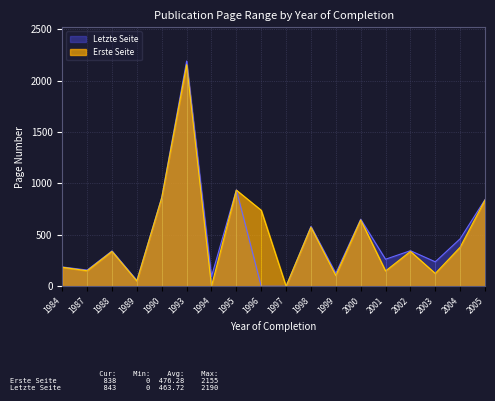

Does the chart have visible grid lines?

Yes